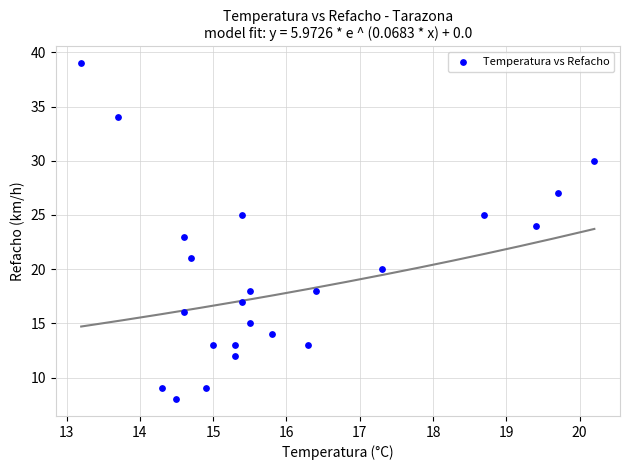

What is the range of Y values (max minus min)?

31